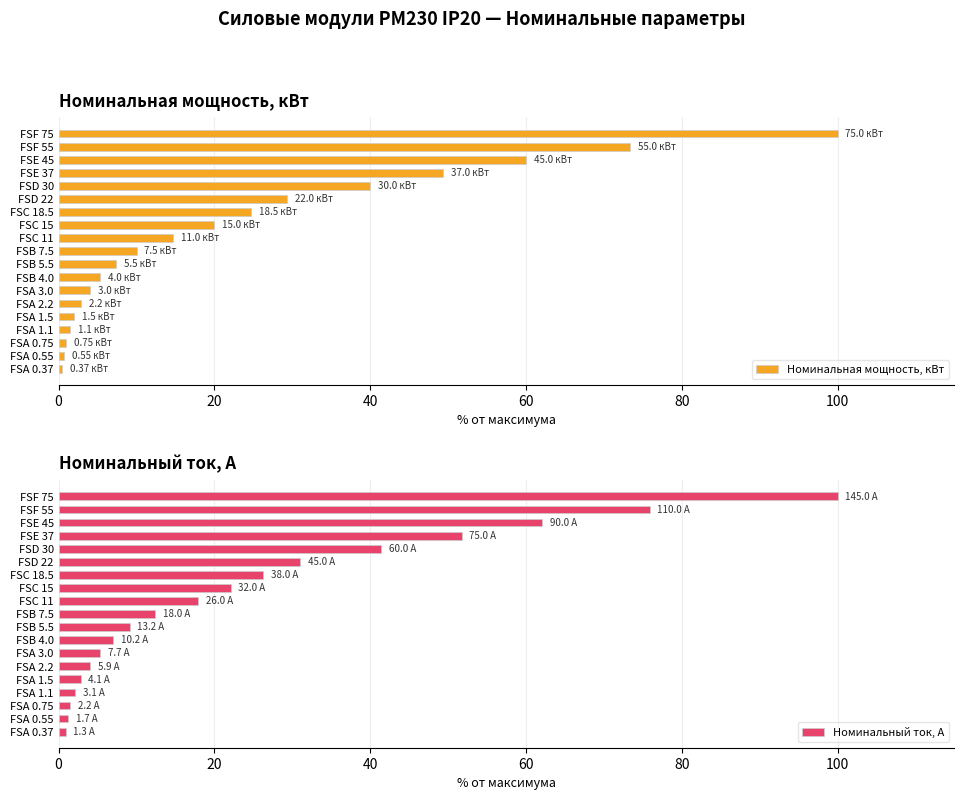

What is the difference between the second highest and minimum values in the Номинальная мощность, кВт series?

72.8